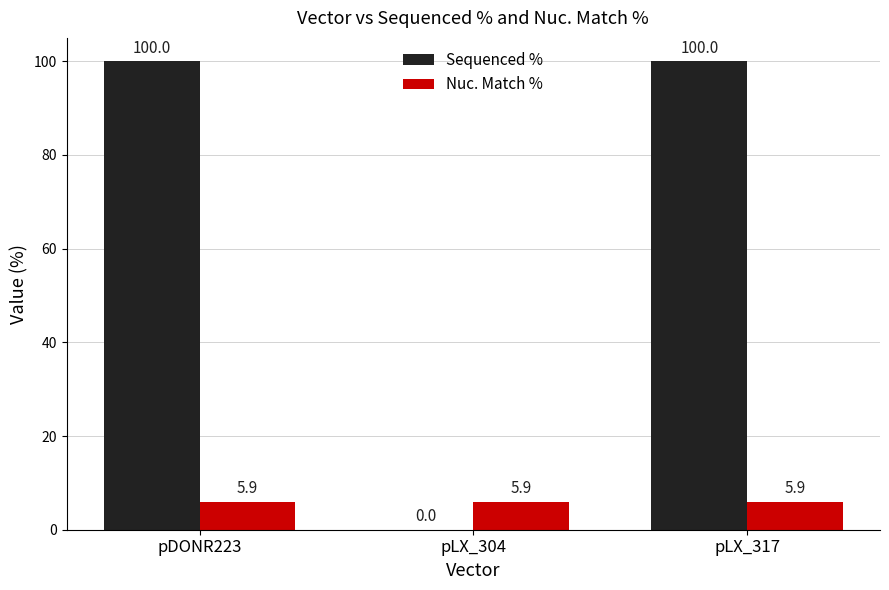

What is the sum of all Sequenced % values?

200.0